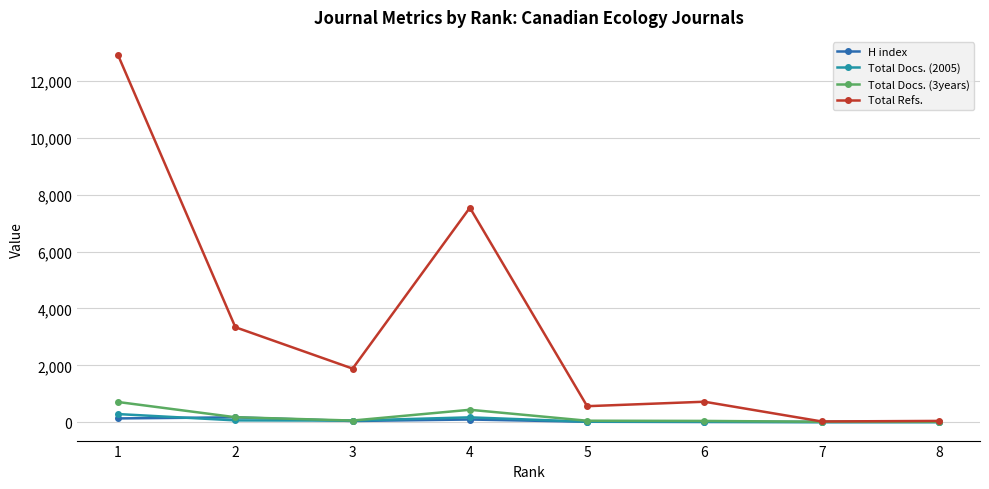

At how many categories does at least one series exceed 4966?

2